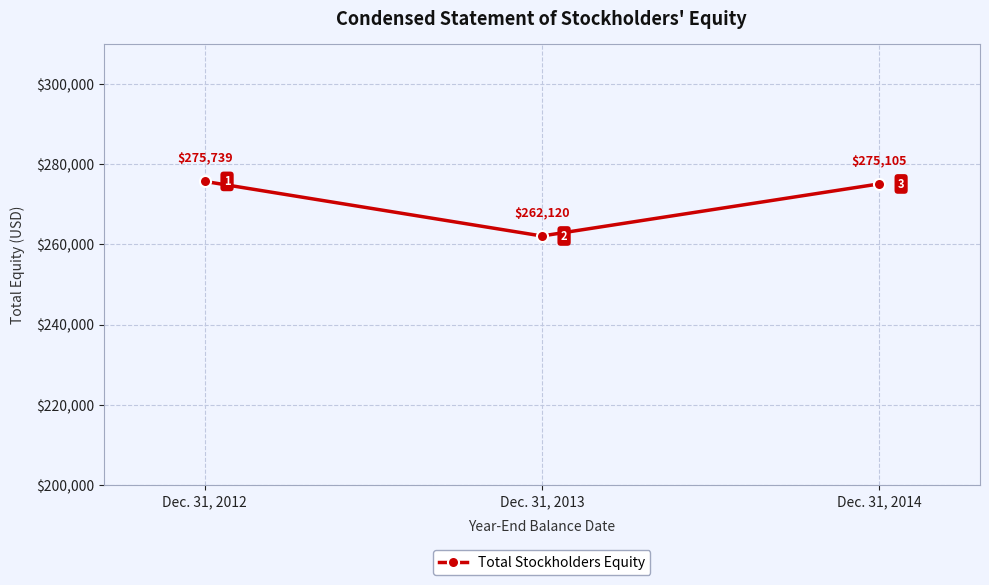

What is the value of the 1st point from the left?

275739